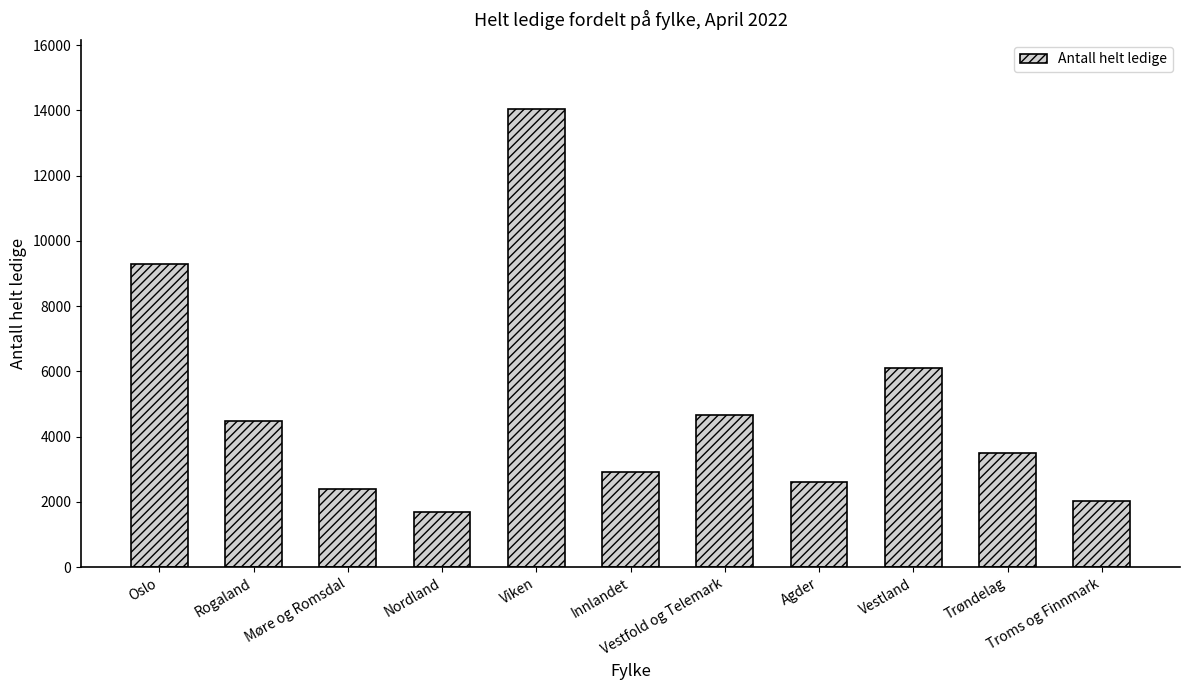

Between Troms og Finnmark and Innlandet, which is larger?

Innlandet